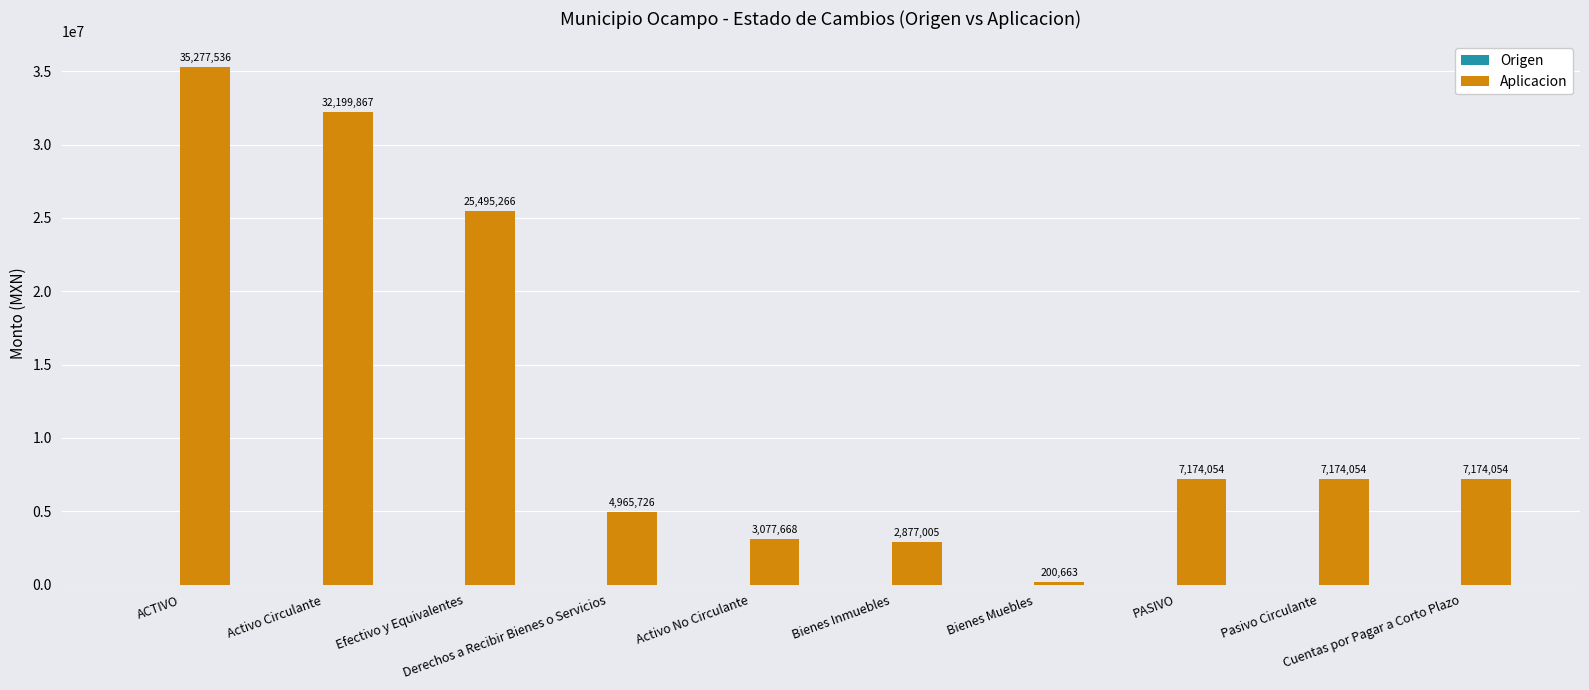

What is the minimum value shown in the chart?

200663.0